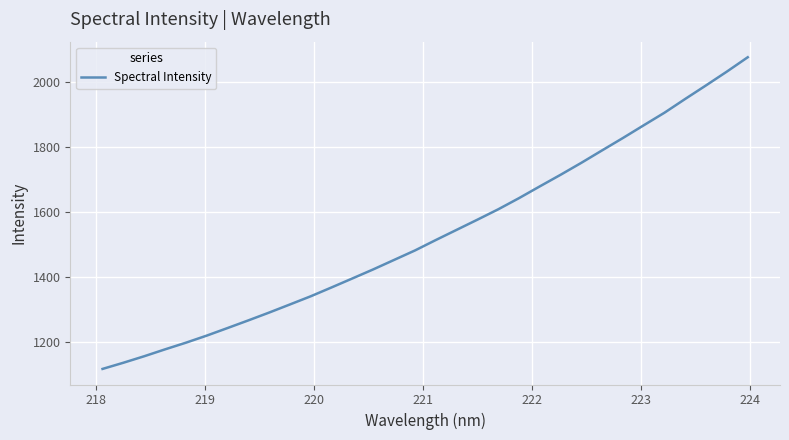

What is the greatest value displayed?

2077.7